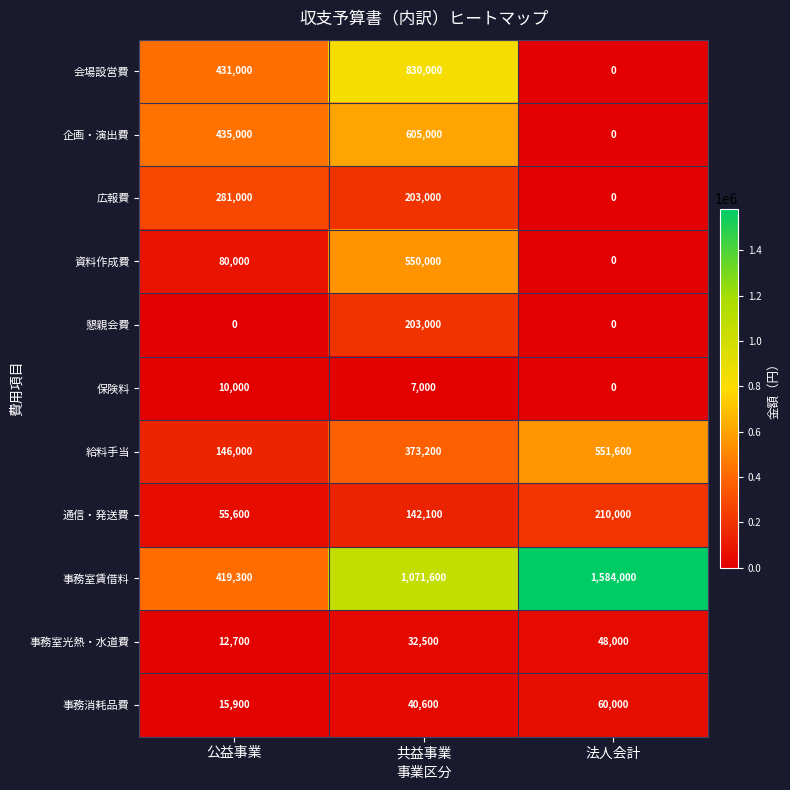

List the series in order of their peak value, highest first.

事務室賃借料, 会場設営費, 企画・演出費, 給料手当, 資料作成費, 広報費, 通信・発送費, 懇親会費, 事務消耗品費, 事務室光熱・水道費, 保険料